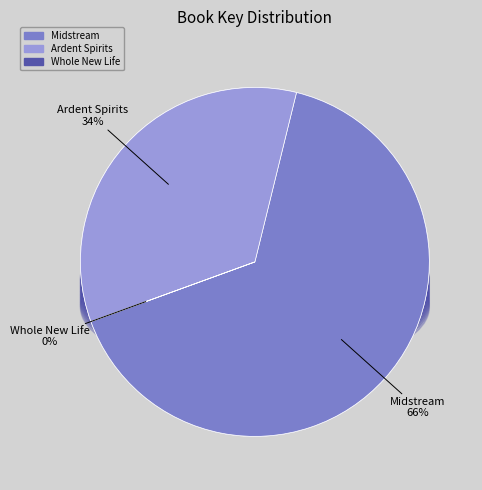

How many slices are in this pie chart?

3